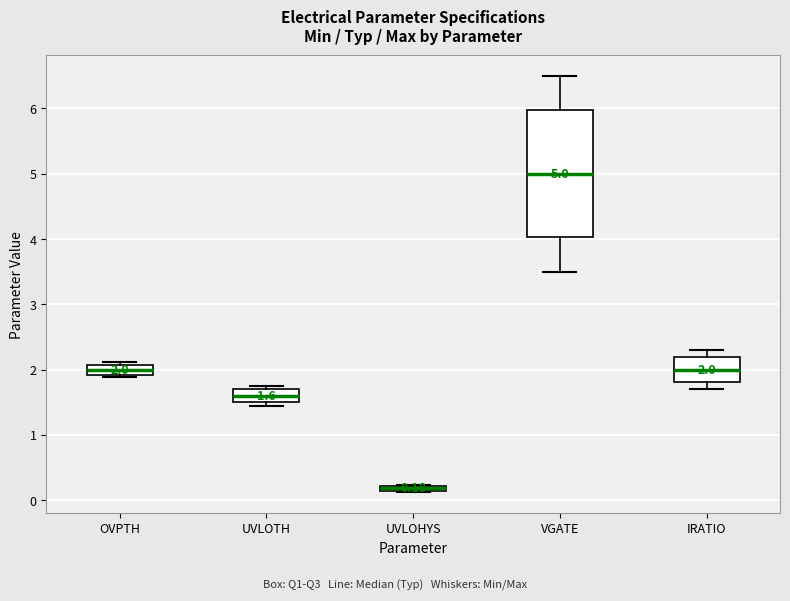

Which box's median line is the highest?

VGATE